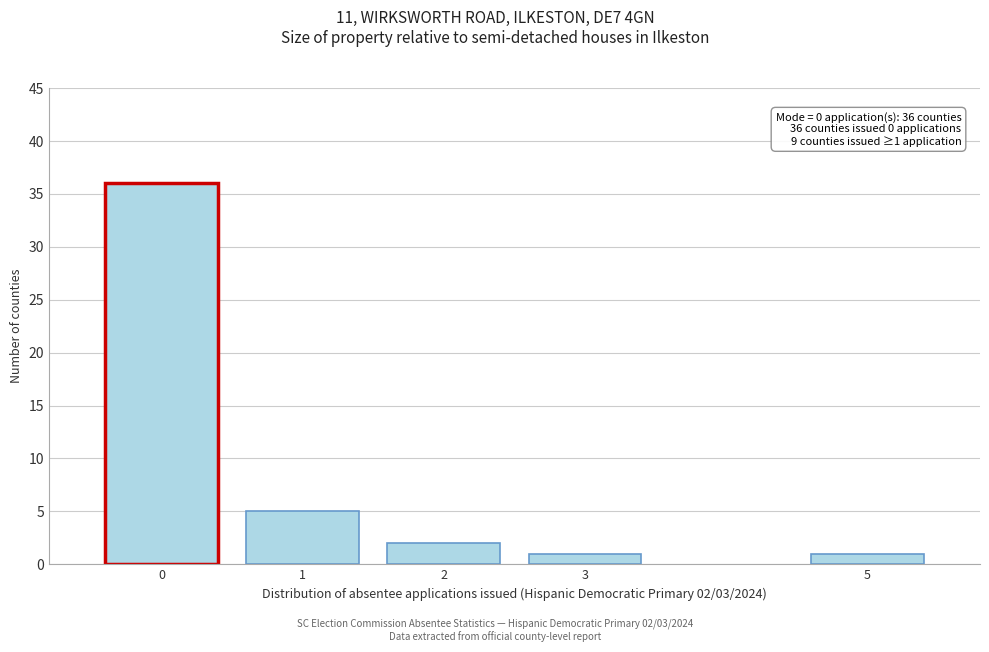

Reading left to right, list all the values displayed in this chart.

36	5	2	1	1